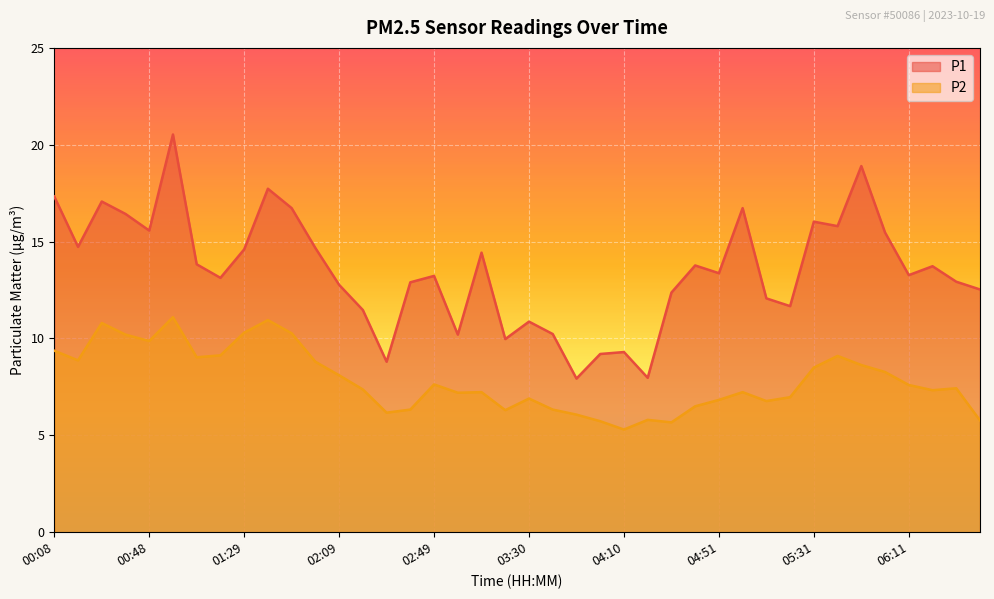

Which has a higher value, 04:10 or 02:49?

02:49